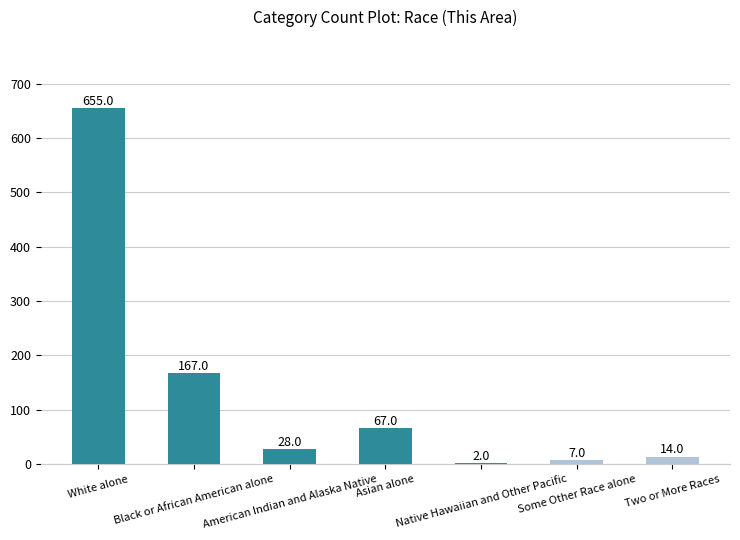

What is the maximum value shown in the chart?

655